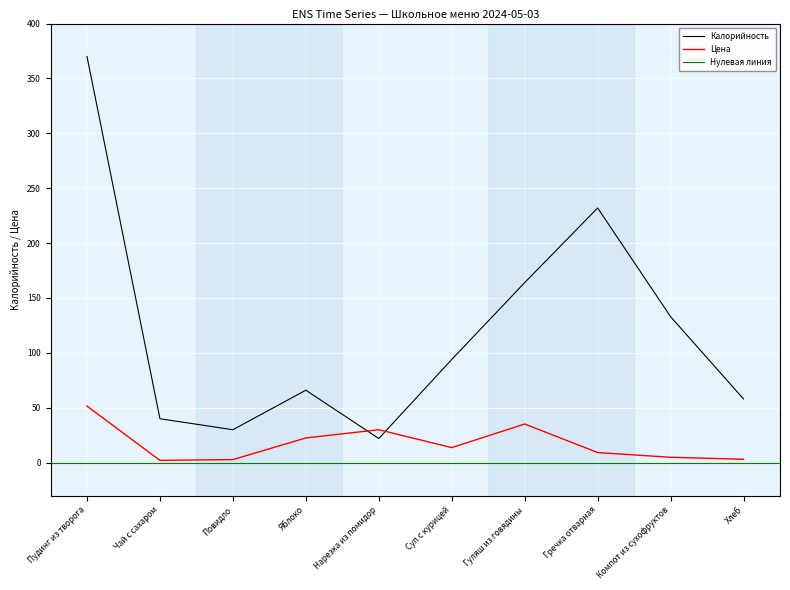

At which category does Калорийность reach its first local peak?

Яблоко